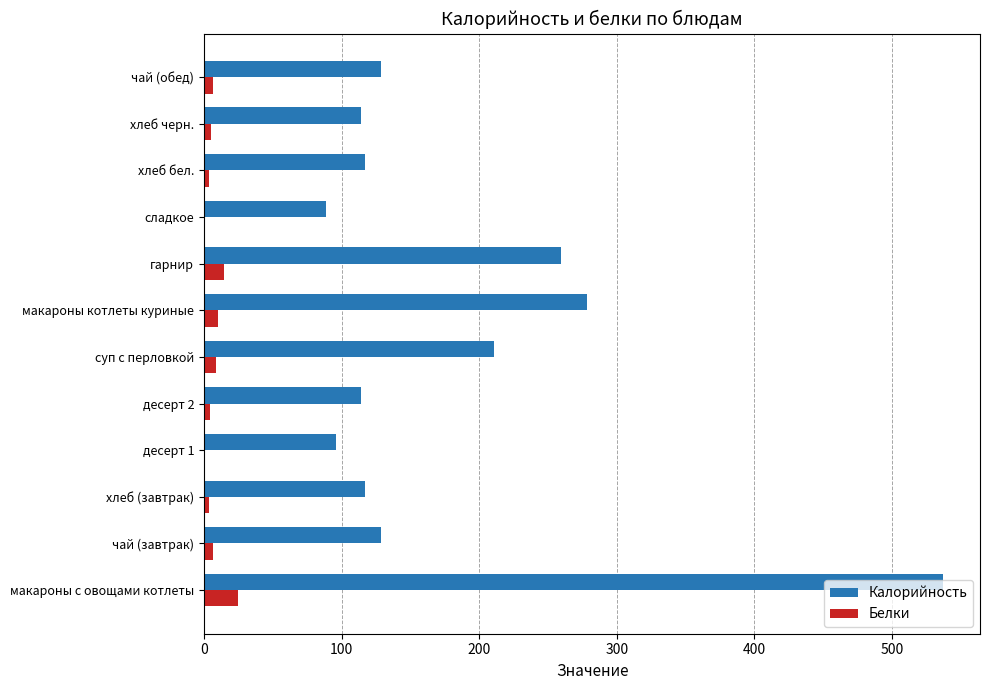

What is the sum of all Белки values?

91.5